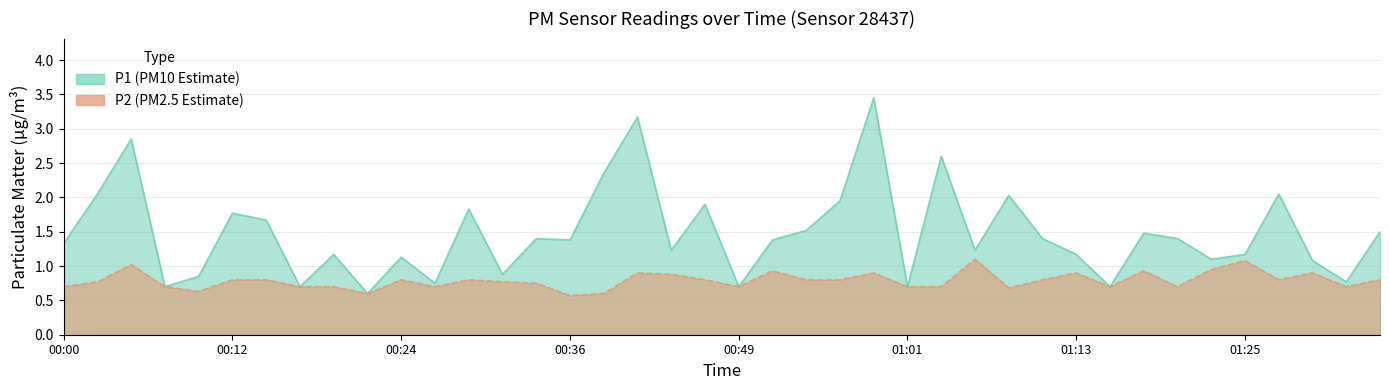

What is the label of the 36th point from the right?

00:10